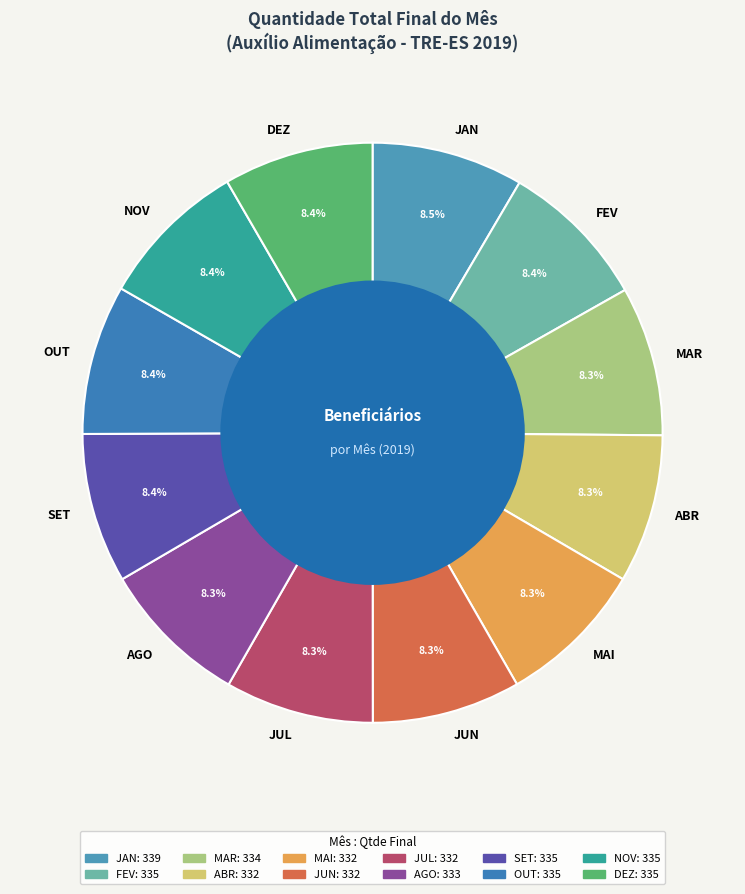

Count the number of slices in the pie.

12